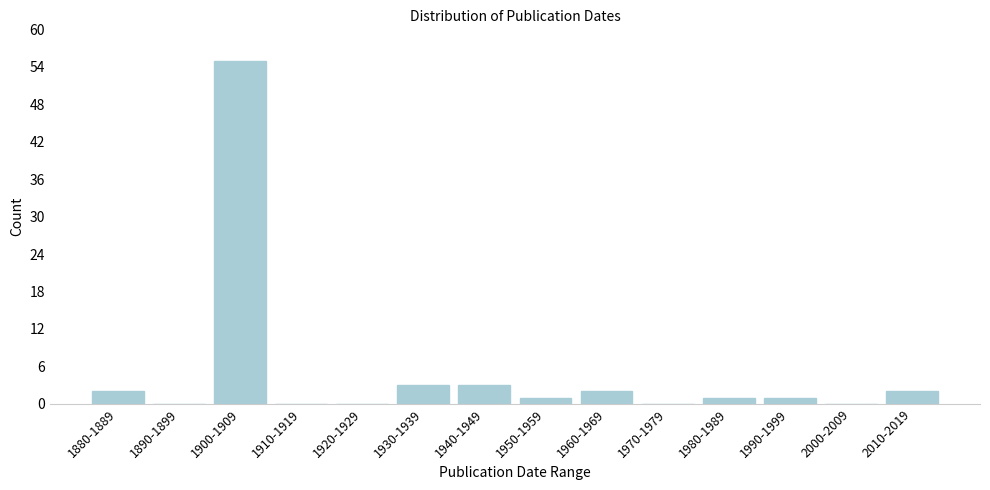

Reading left to right, extract all data points from this chart.

1880-1889=2	1890-1899=0	1900-1909=55	1910-1919=0	1920-1929=0	1930-1939=3	1940-1949=3	1950-1959=1	1960-1969=2	1970-1979=0	1980-1989=1	1990-1999=1	2000-2009=0	2010-2019=2